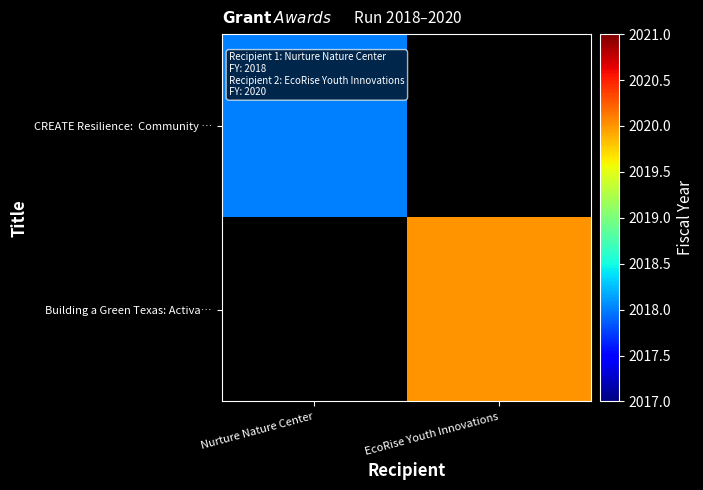

At which category does the chart reach its minimum across all series?

Nurture Nature Center